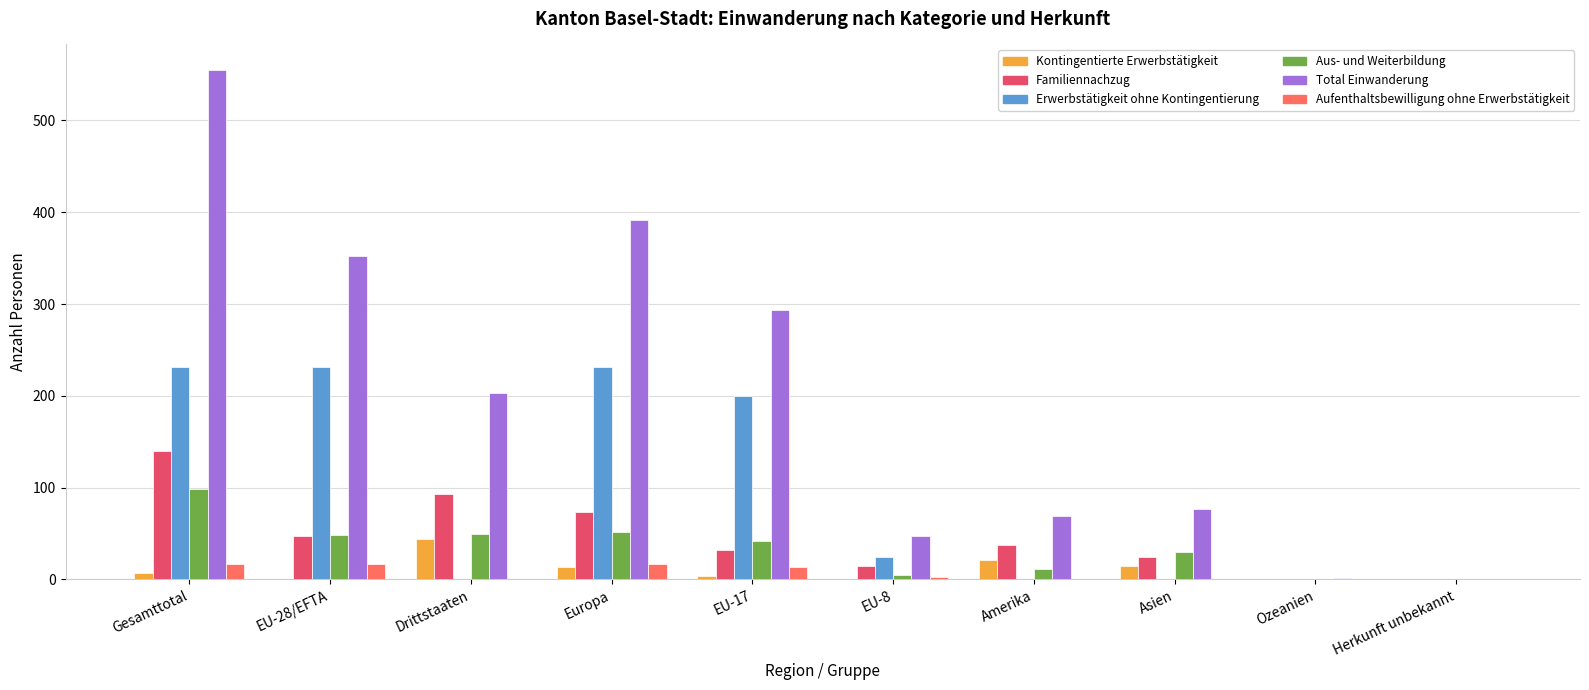

Which series has the largest total across all categories?

Total Einwanderung